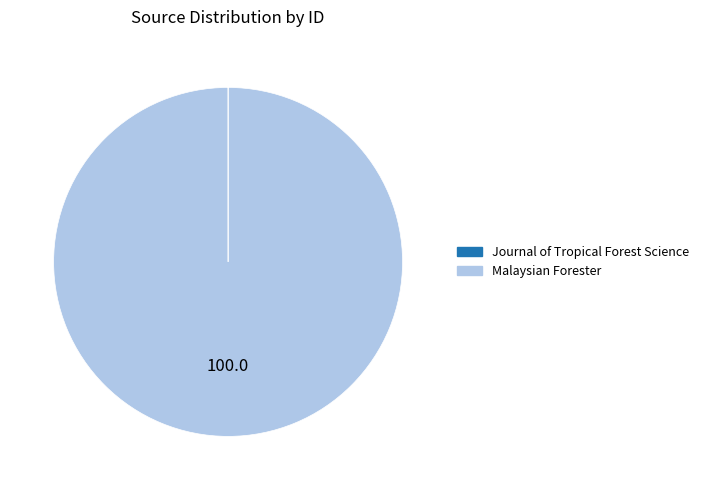

Which category has the biggest portion of the pie?

Malaysian Forester